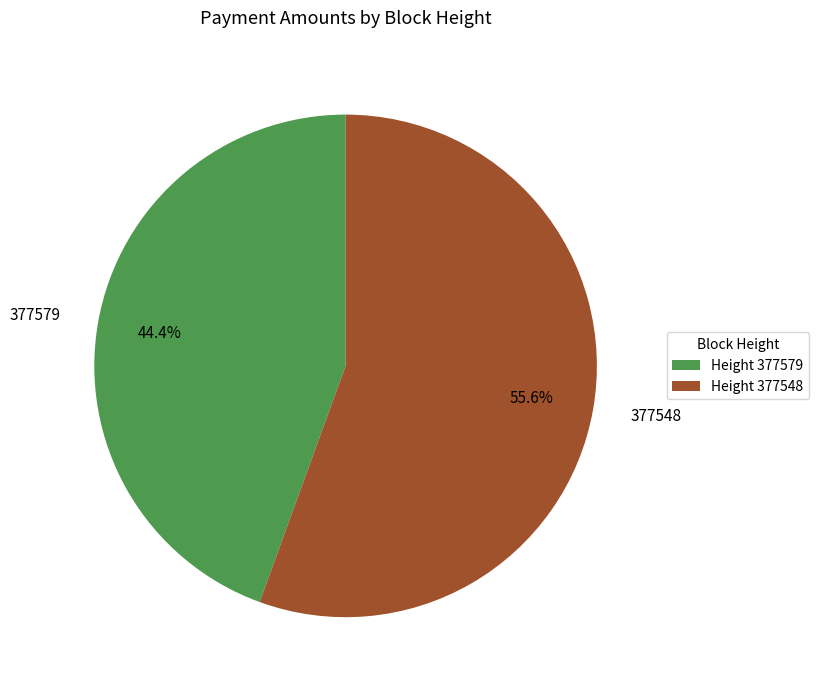

To the nearest percent, what percentage of the pie is 377548?

56%